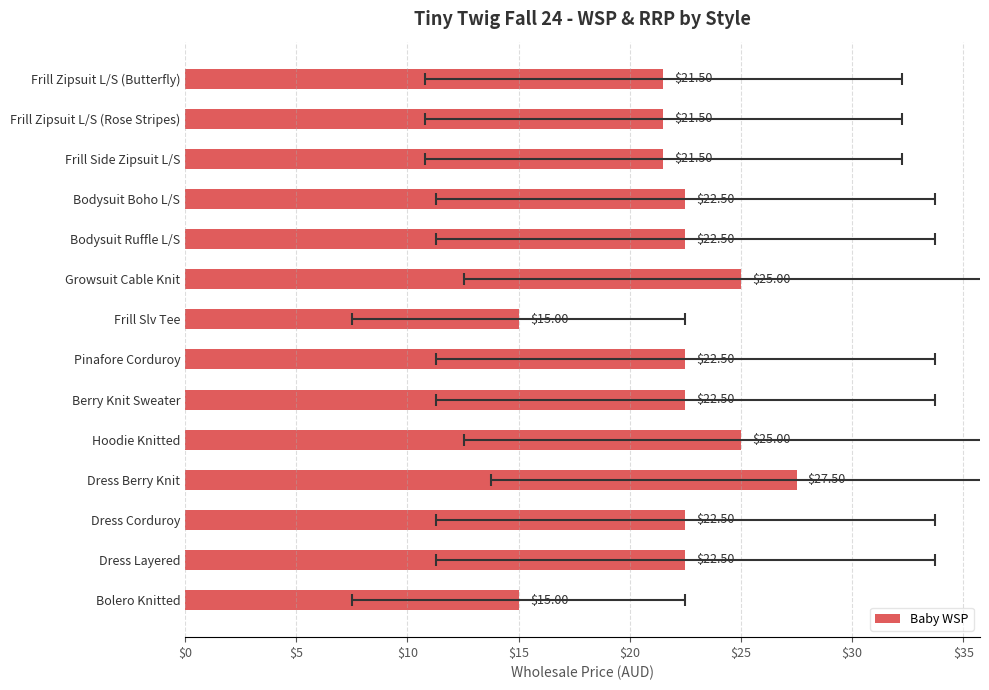

What is the change in value from Growsuit Cable Knit to Dress Layered?

-2.5